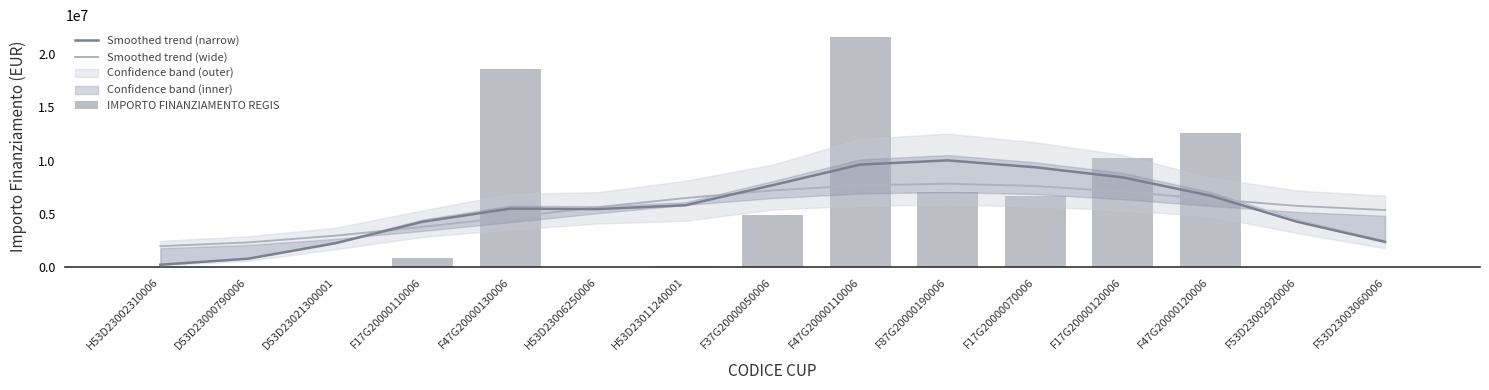

The value of Smoothed trend (wide) at F17G20000120006 is 10585141.7. True or false?

False